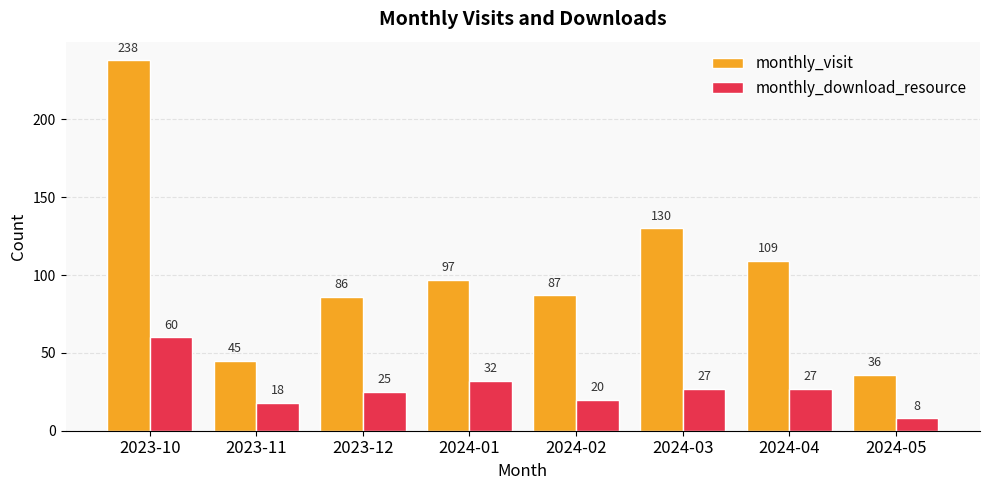

What position from the right is 2023-11?

7